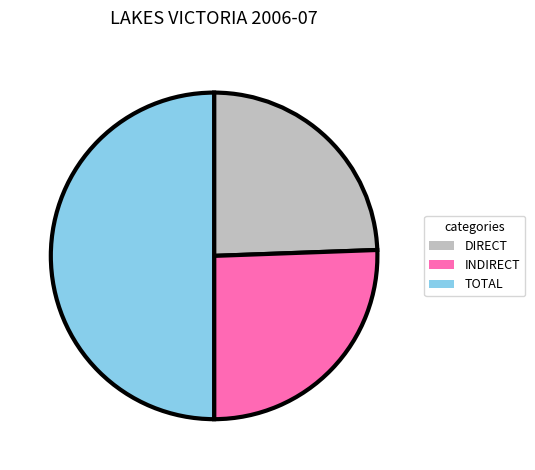

Rank the categories by value from lowest to highest.

DIRECT, INDIRECT, TOTAL